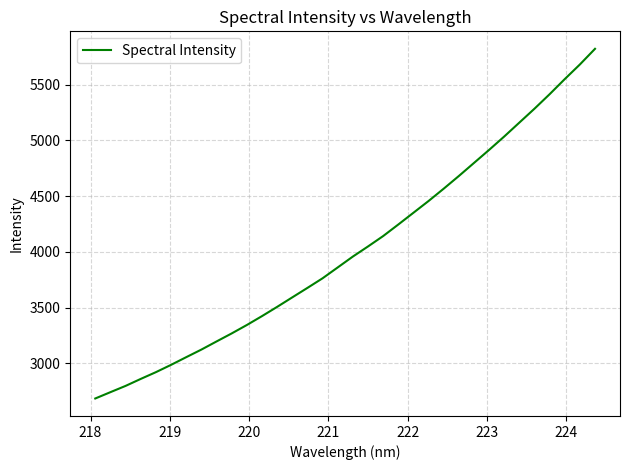

What is the greatest value displayed?

5819.8